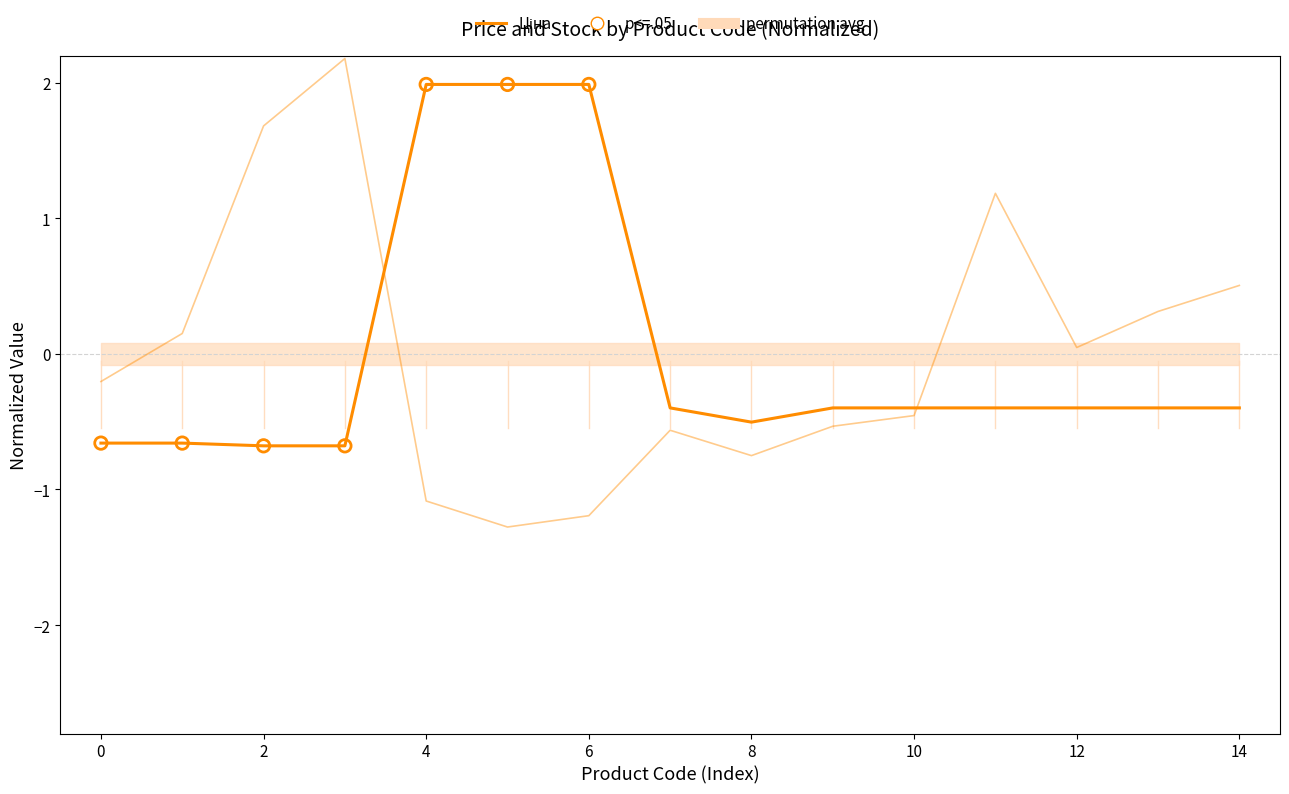

Which series has the largest Y range (max minus min)?

Залишок